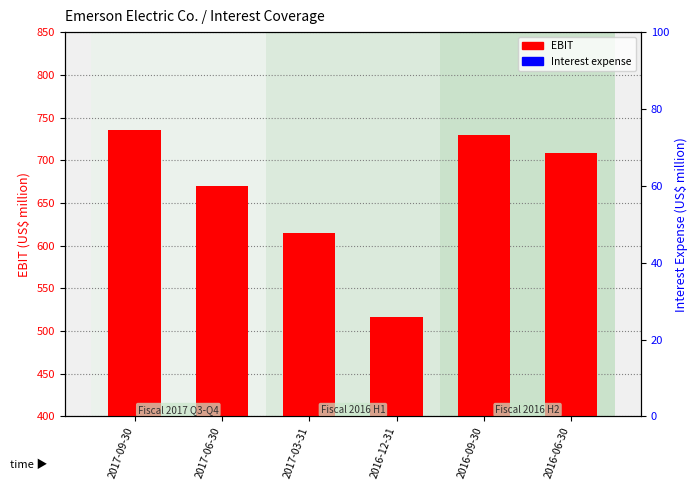

What is the label of the 1st bar from the right?

2016-06-30